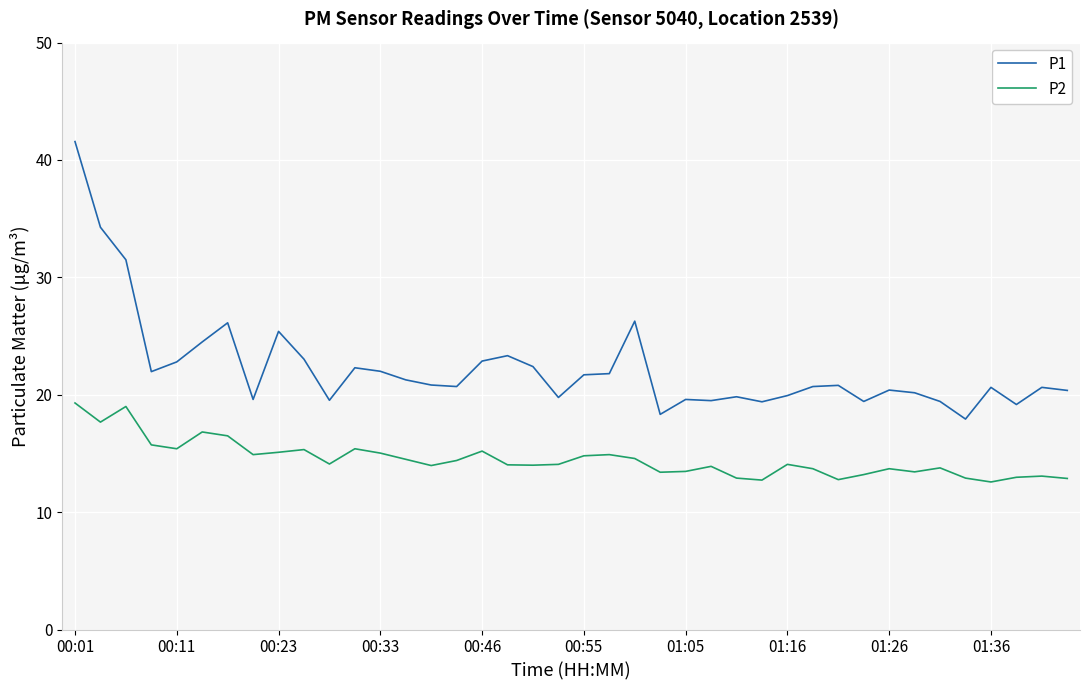

Which series has the largest total across all categories?

P1